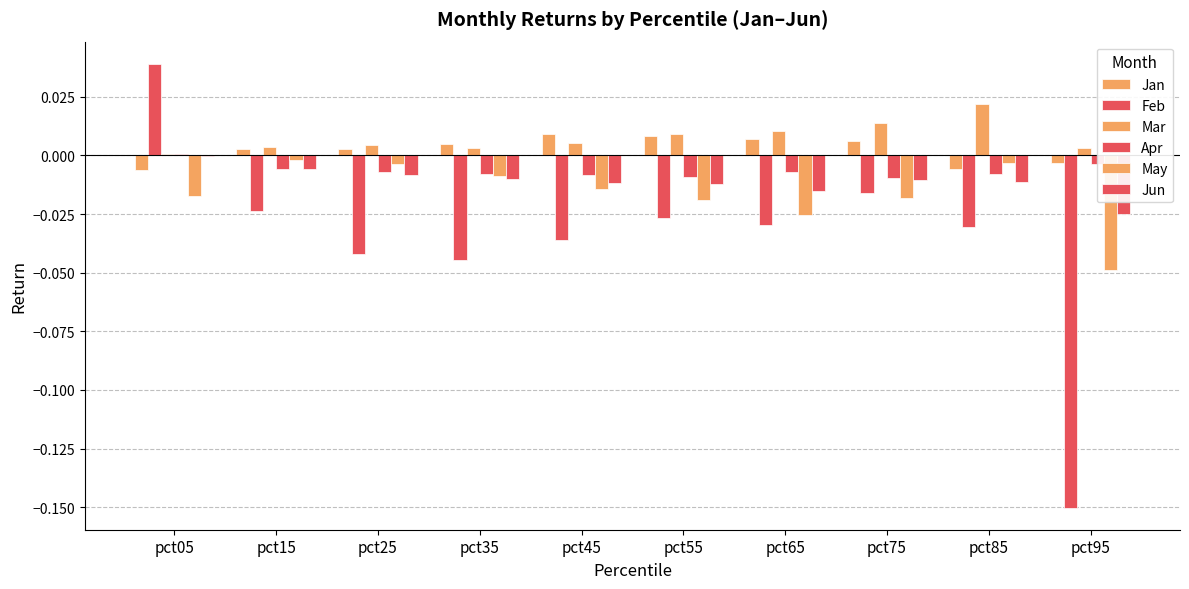

Reading left to right, extract all data points from this chart.

Jan: pct05=-0.0	pct15=0.0	pct25=0.0	pct35=0.0	pct45=0.0	pct55=0.0	pct65=0.0	pct75=0.0	pct85=-0.0	pct95=-0.0
Feb: pct05=0.0	pct15=-0.0	pct25=-0.0	pct35=-0.0	pct45=-0.0	pct55=-0.0	pct65=-0.0	pct75=-0.0	pct85=-0.0	pct95=-0.2
Mar: pct05=0.0	pct15=0.0	pct25=0.0	pct35=0.0	pct45=0.0	pct55=0.0	pct65=0.0	pct75=0.0	pct85=0.0	pct95=0.0
Apr: pct05=0.0	pct15=-0.0	pct25=-0.0	pct35=-0.0	pct45=-0.0	pct55=-0.0	pct65=-0.0	pct75=-0.0	pct85=-0.0	pct95=-0.0
May: pct05=-0.0	pct15=-0.0	pct25=-0.0	pct35=-0.0	pct45=-0.0	pct55=-0.0	pct65=-0.0	pct75=-0.0	pct85=-0.0	pct95=-0.0
Jun: pct05=-0.0	pct15=-0.0	pct25=-0.0	pct35=-0.0	pct45=-0.0	pct55=-0.0	pct65=-0.0	pct75=-0.0	pct85=-0.0	pct95=-0.0